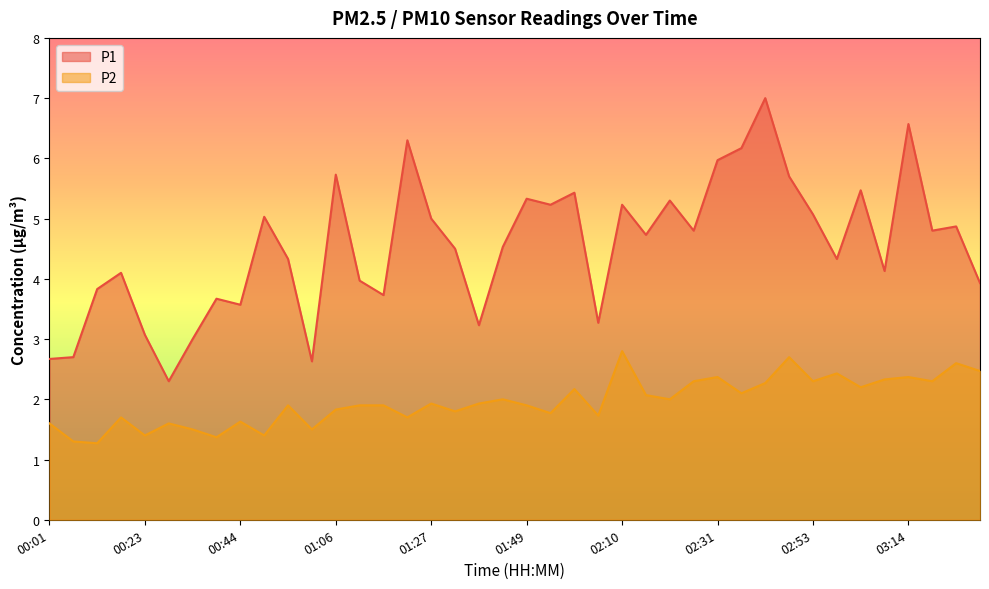

How many data points does each series have?

40